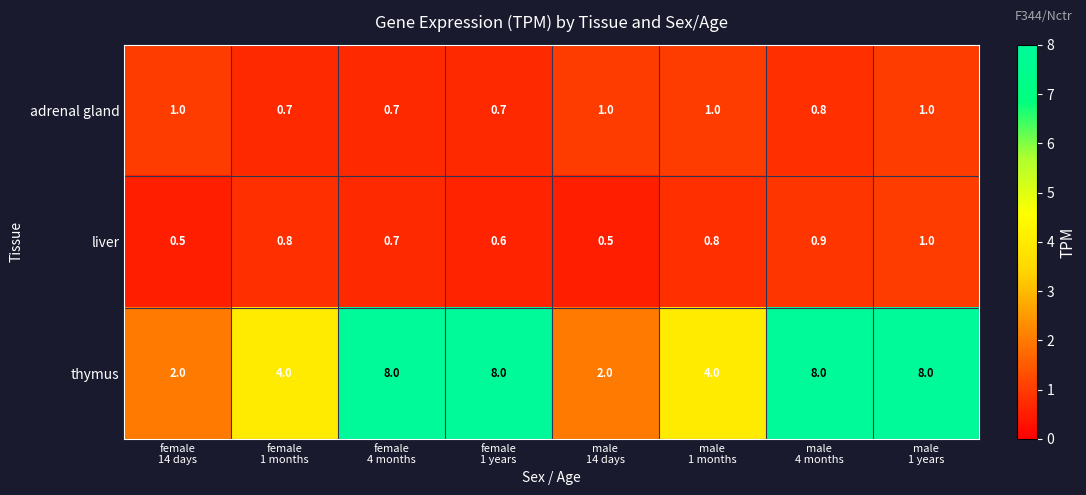

Reading left to right, transcribe all the data shown in this chart.

adrenal gland: 1.0	0.7	0.7	0.7	1.0	1.0	0.8	1.0
liver: 0.5	0.8	0.7	0.6	0.5	0.8	0.9	1.0
thymus: 2.0	4.0	8.0	8.0	2.0	4.0	8.0	8.0